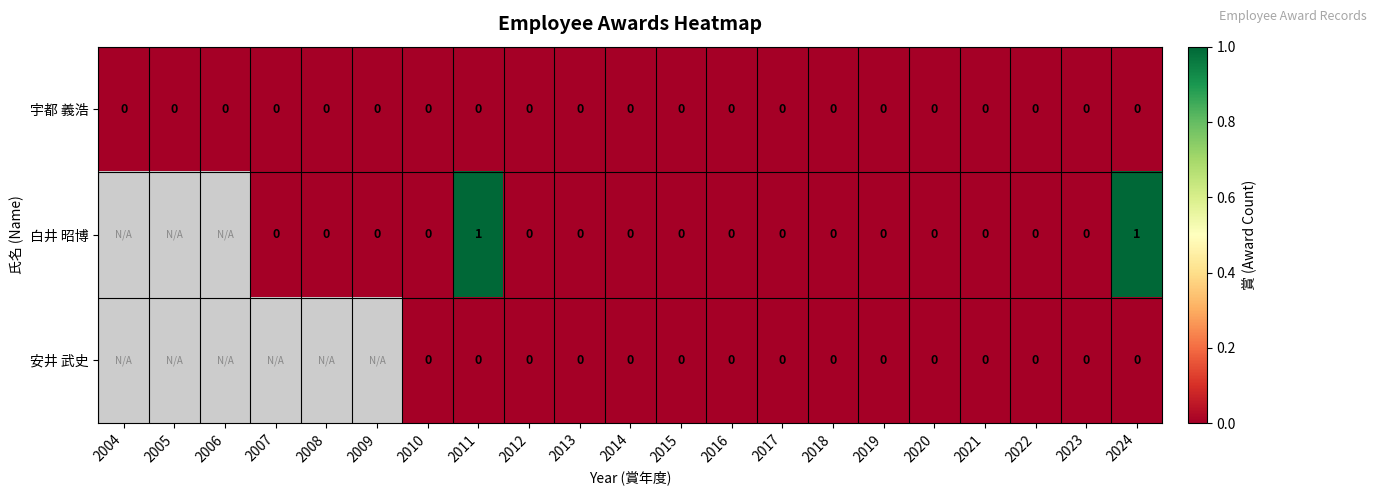

Which series changed the most between 2011 and 2020?

白井 昭博